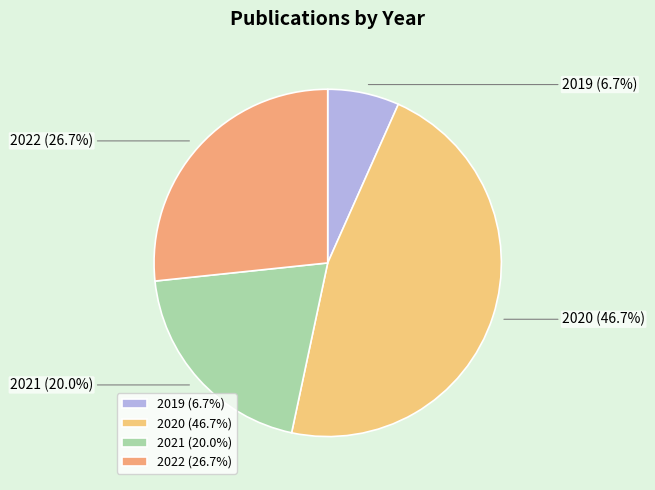

To the nearest percent, what is the difference between the 2022 and 2019 slice percentages?

20%